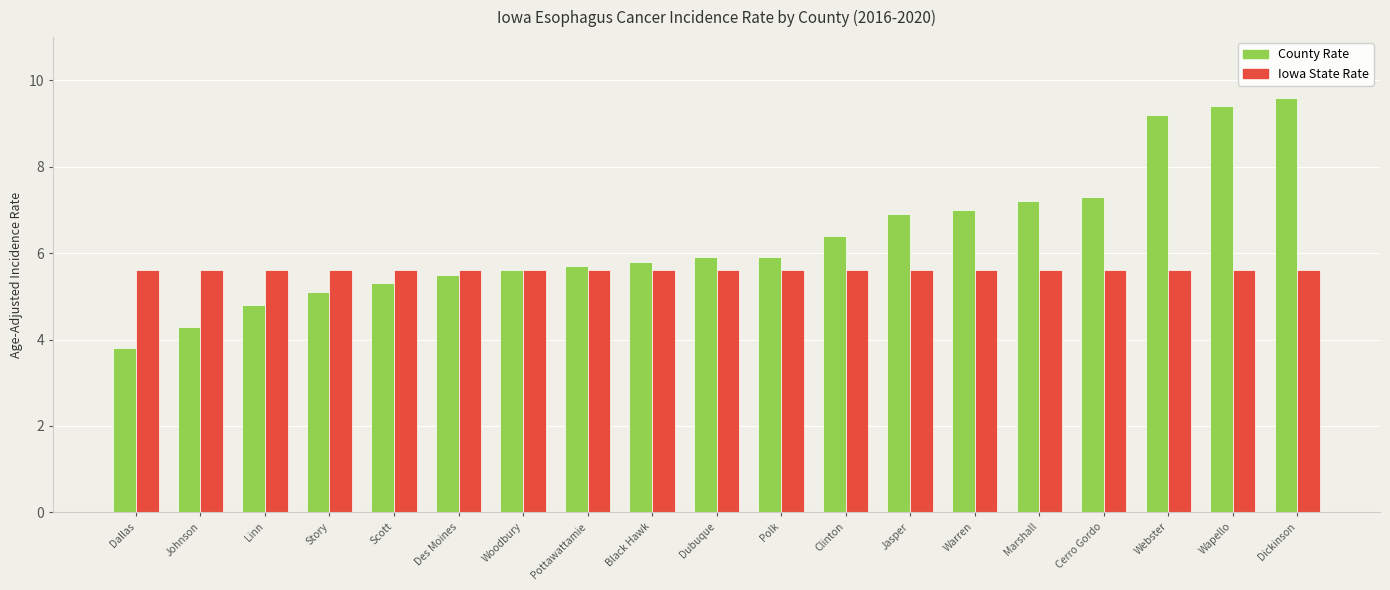

What is the label of the 6th bar from the right?

Warren